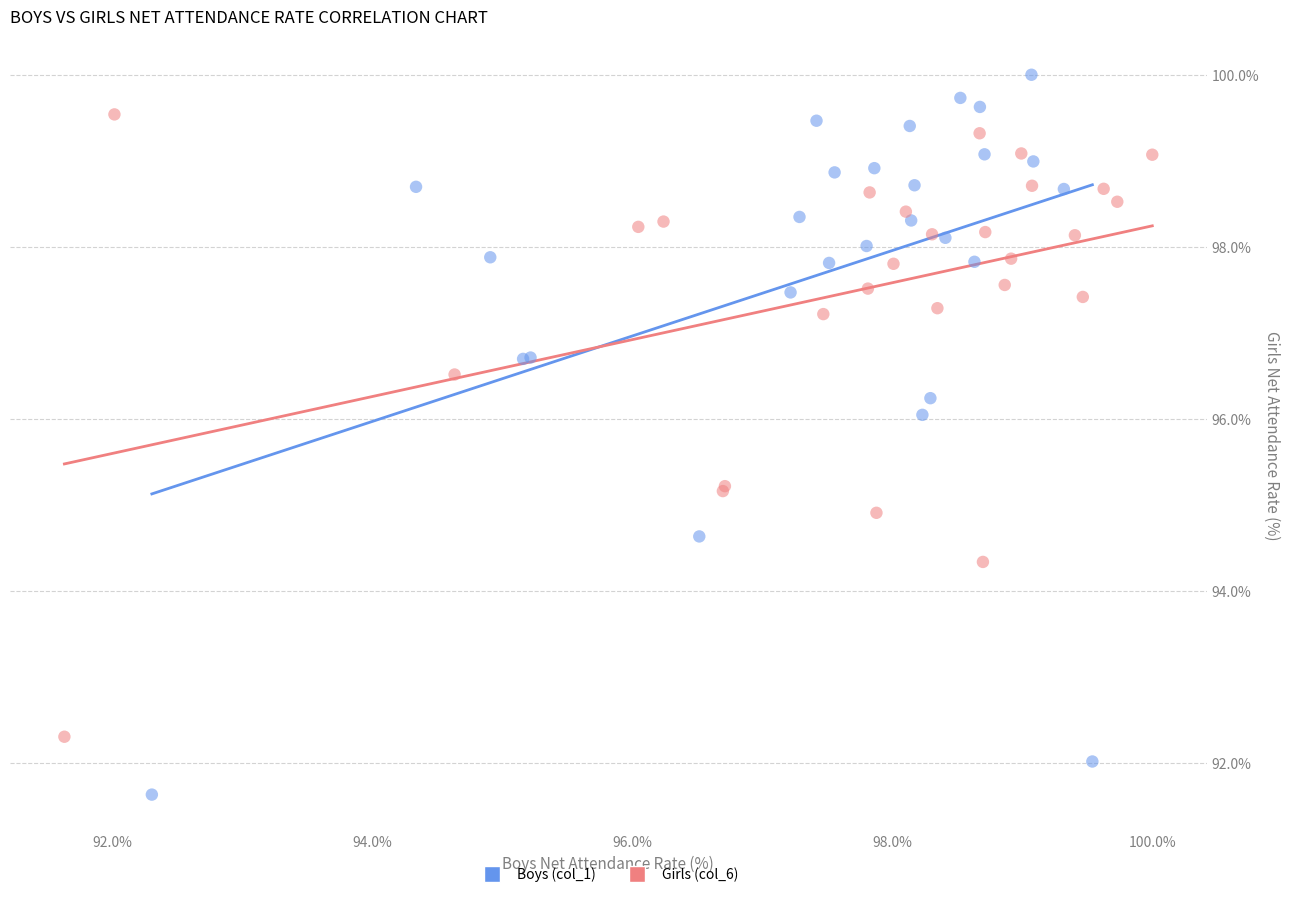

Which series has the widest spread of Y values?

Boys (col_1)